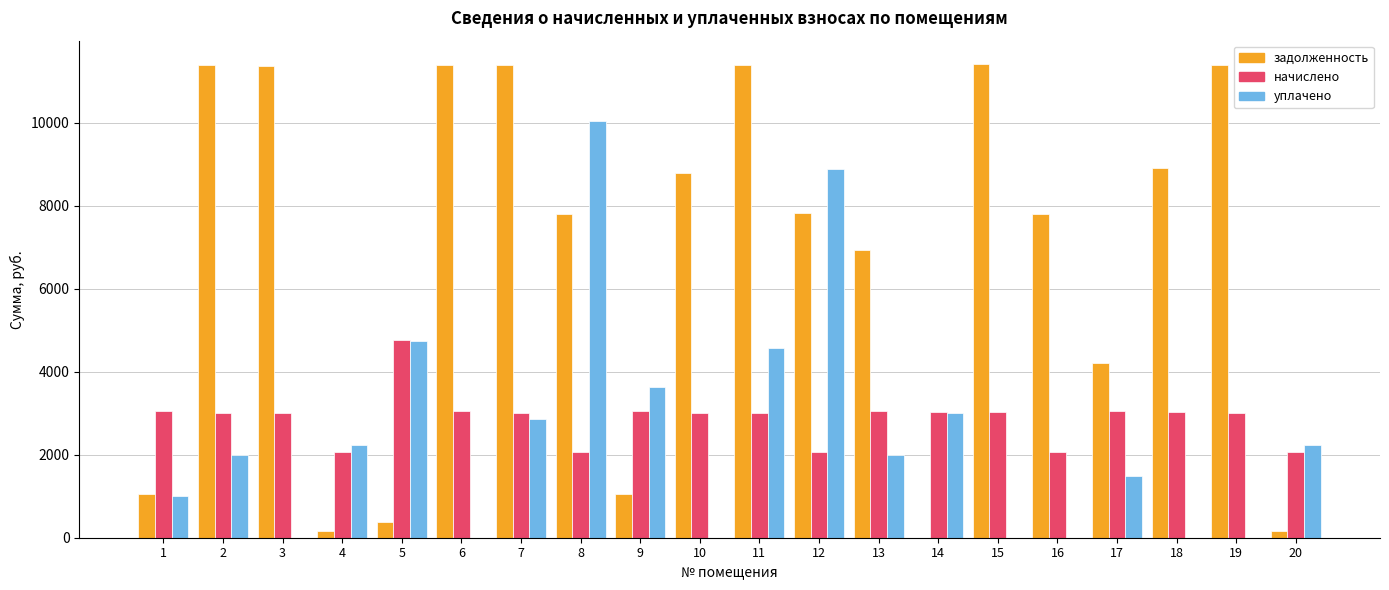

True or false: уплачено has a value of 1321.0 at 5.

False